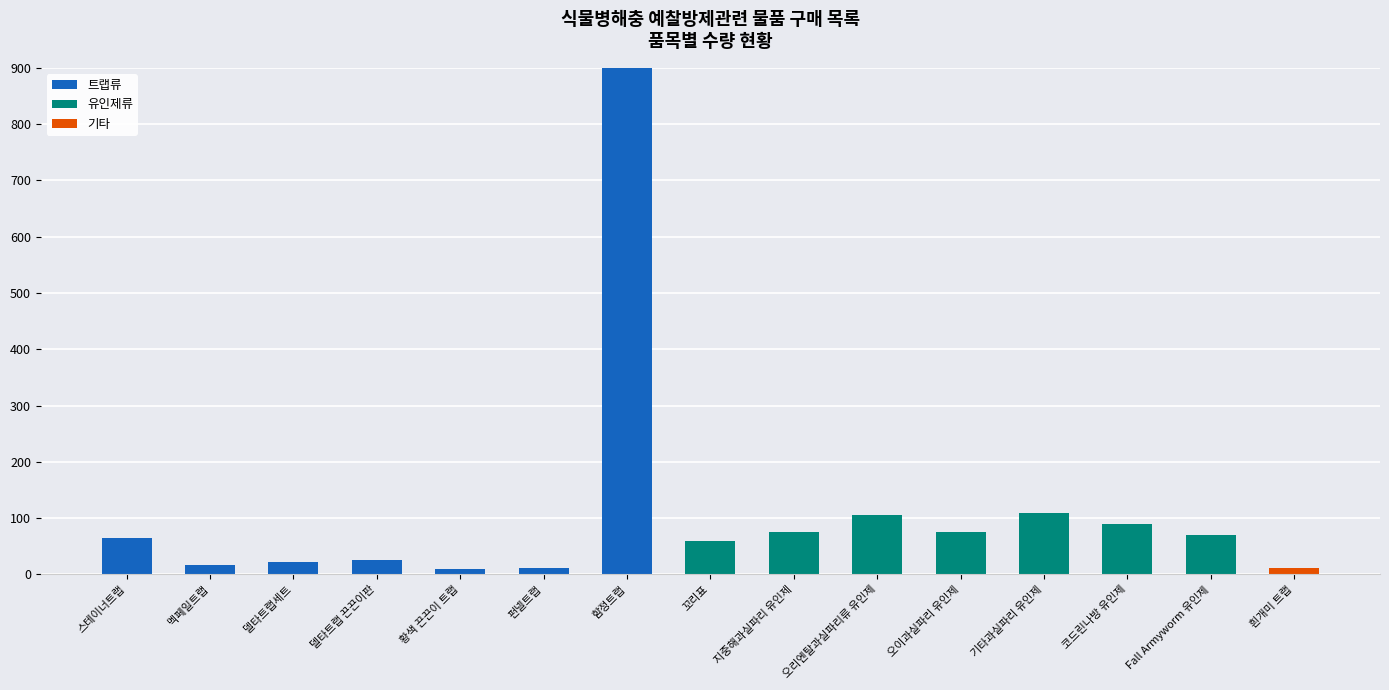

Where is 트랩류 nearest to the value 450?

스테이너트랩